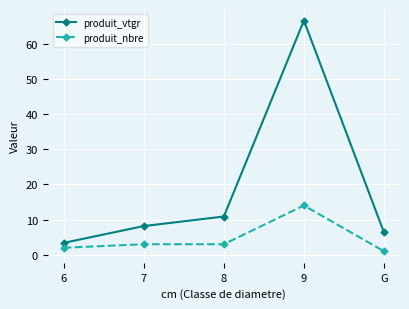

Is it true that produit_vtgr equals 11.9 at 7?

False